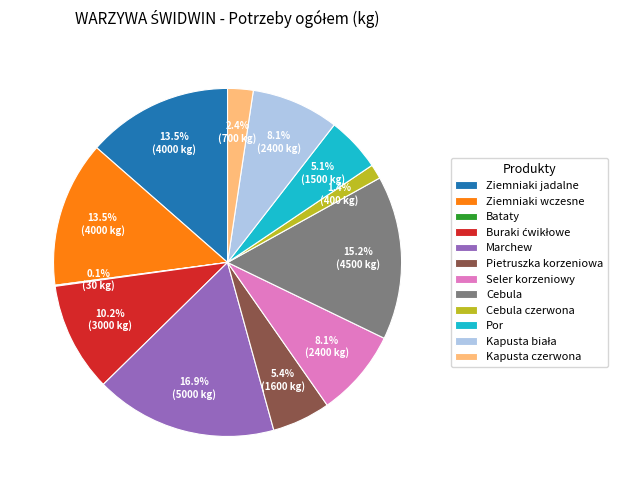

Is there a majority slice in this chart?

No